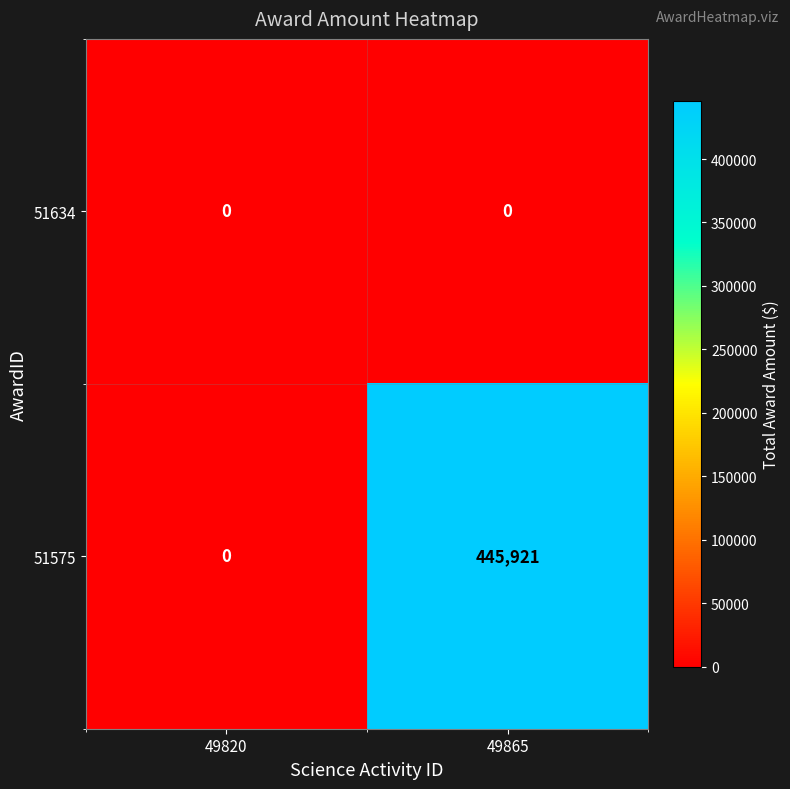

Which series has the largest range (max minus min)?

51575